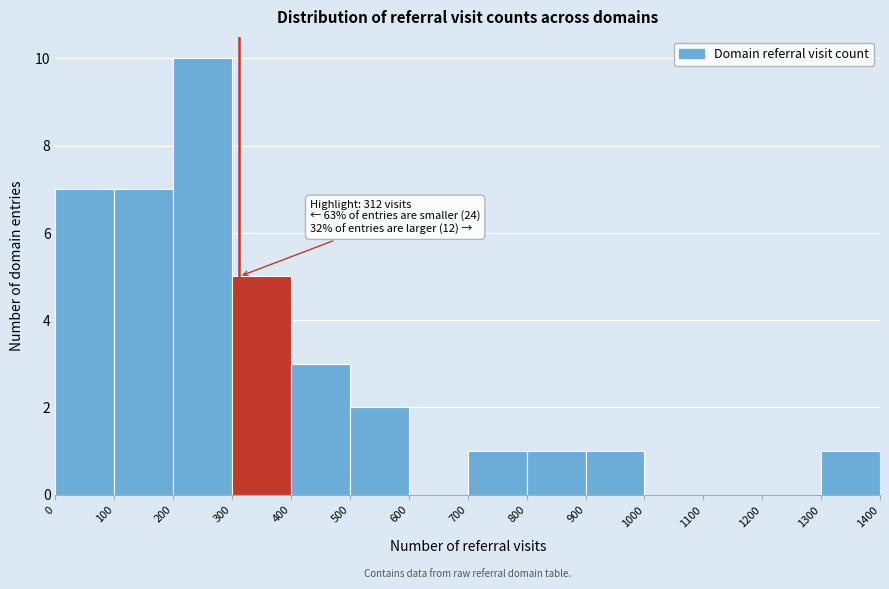

Over which range of the x-axis is the bar tallest?

200 to 300